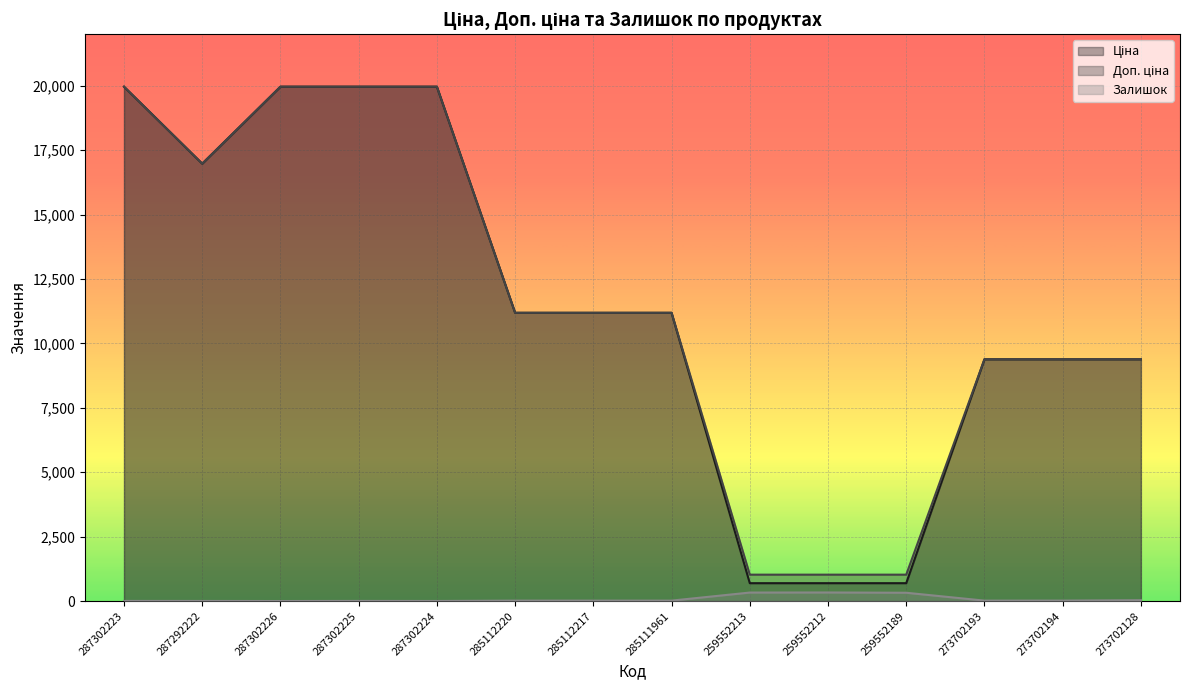

Which series changed the most between 285112217 and 259552213?

Ціна